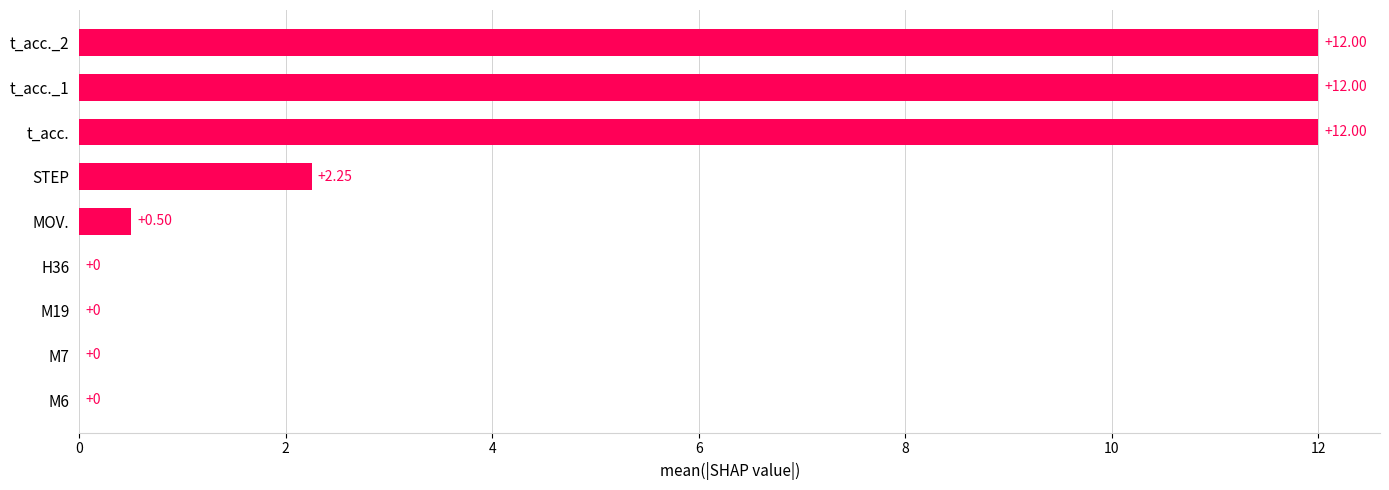

What is the sum of all values?

38.8